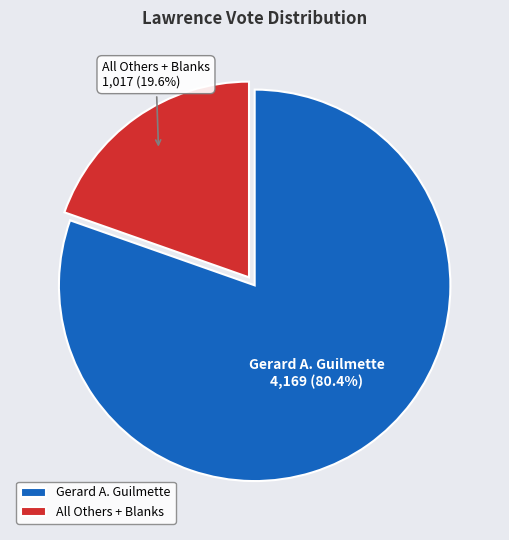

Is there any slice that represents more than half of the pie?

Yes